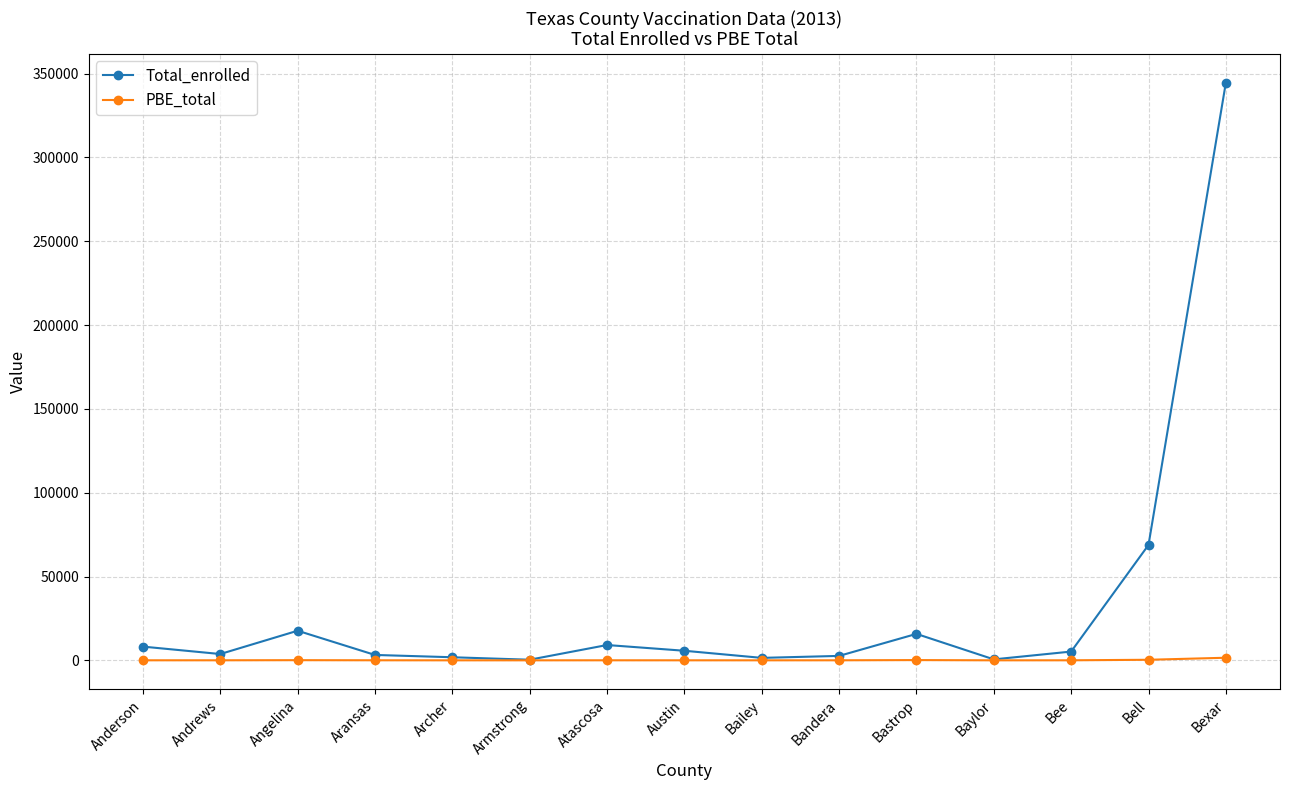

Which series has the largest total across all categories?

Total_enrolled